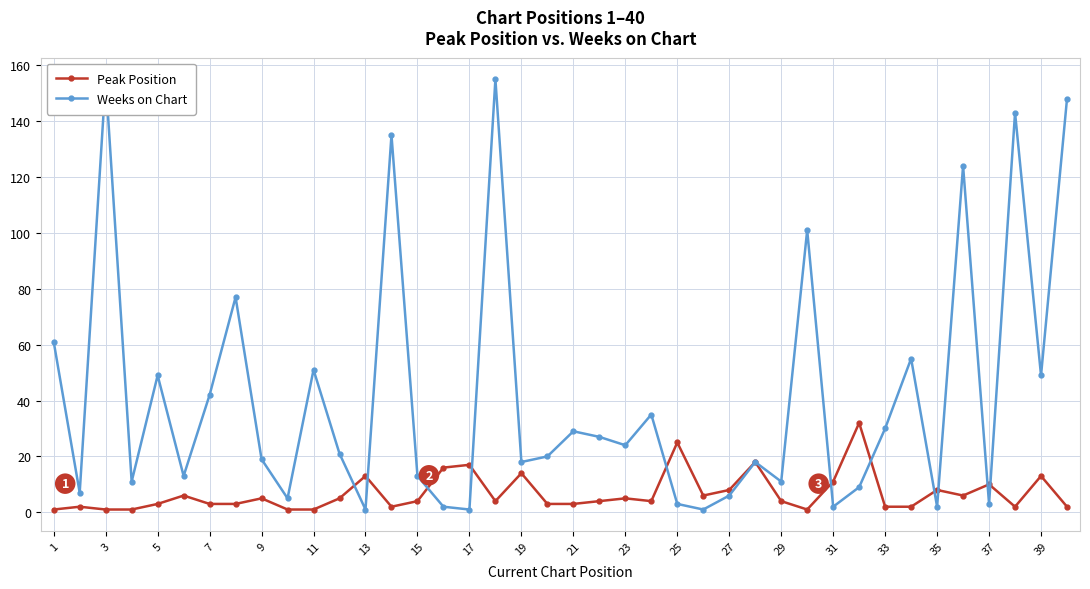

Does the chart display data point markers on the line(s)?

Yes